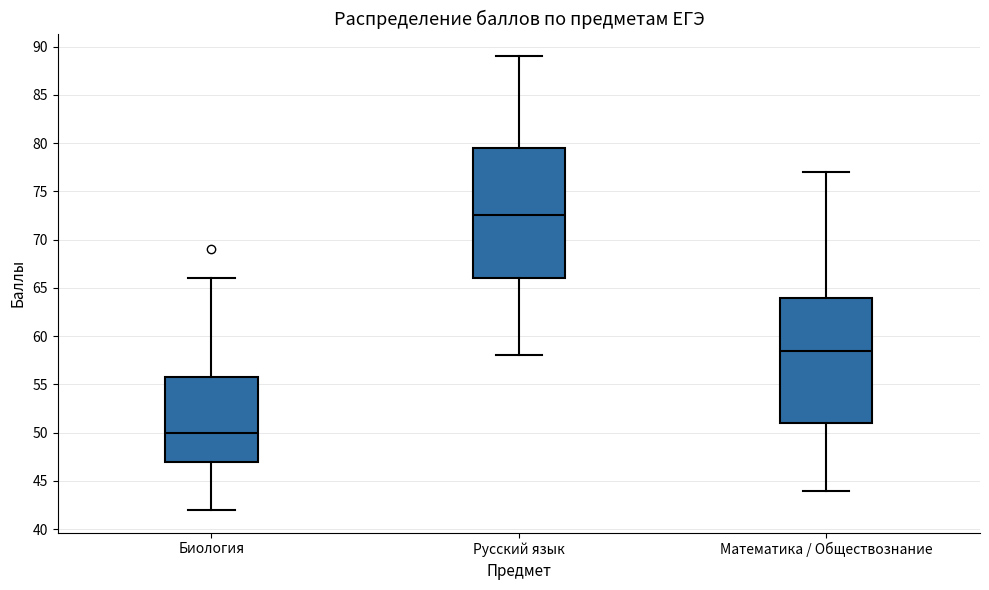

Reading left to right, transcribe this box plot: for each box, give where its median line is, the range the box spans, and where its two whiskers end, as read against the y-axis. The values are not printed on the chart, so give them approximately, as read against the axis.

Биология: median 50.0, box 47.0 to 56.0, whiskers 42.0 to 66.0
Русский язык: median 72.5, box 66.0 to 79.5, whiskers 58.0 to 89.0
Математика / Обществознание: median 58.5, box 51.0 to 64.0, whiskers 44.0 to 77.0